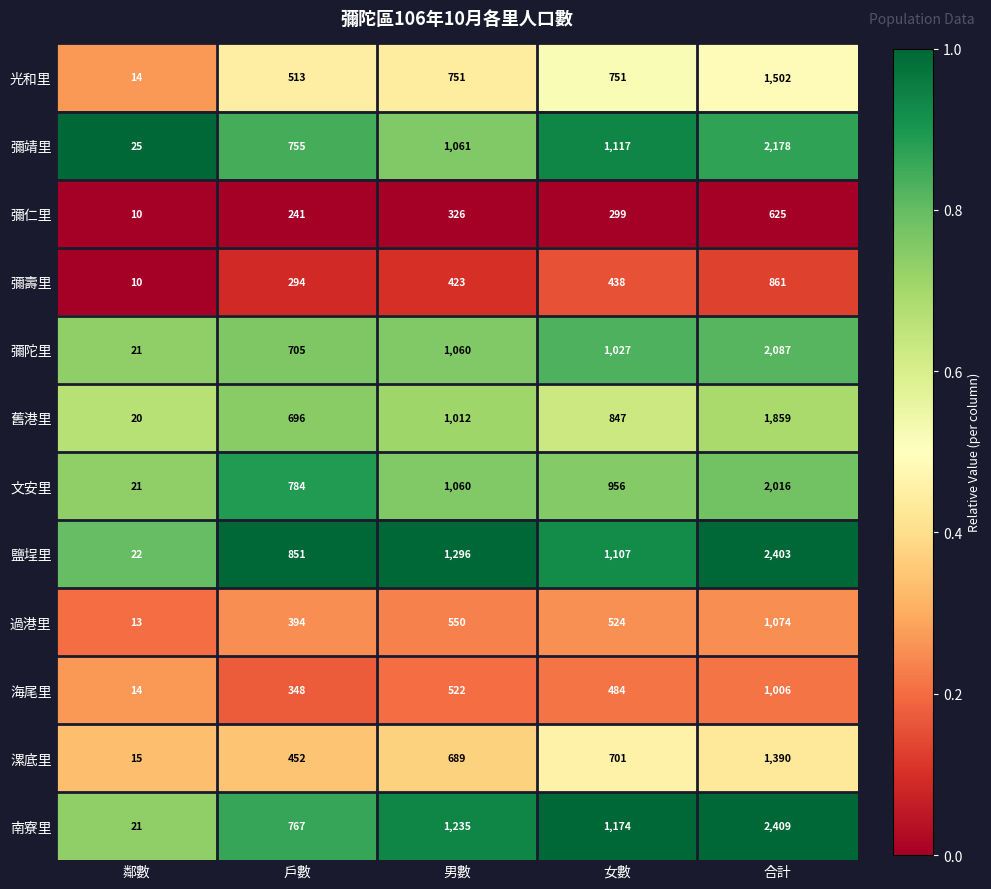

What is the minimum value shown in the chart?

10